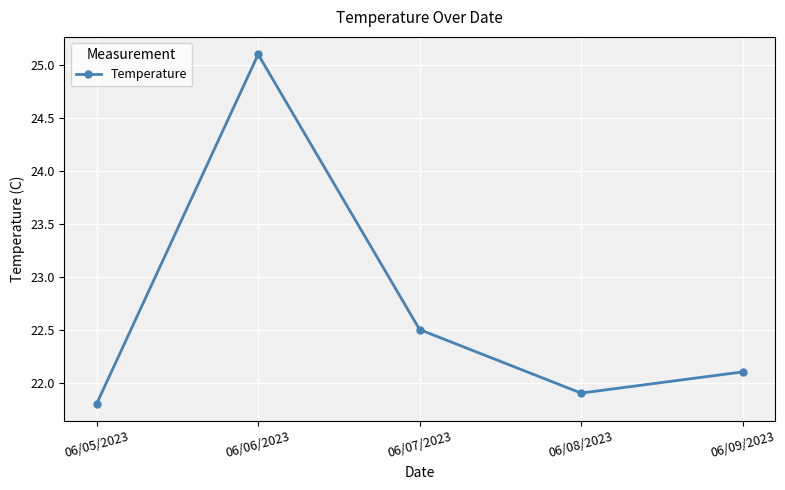

Does the chart display data point markers on the line(s)?

Yes